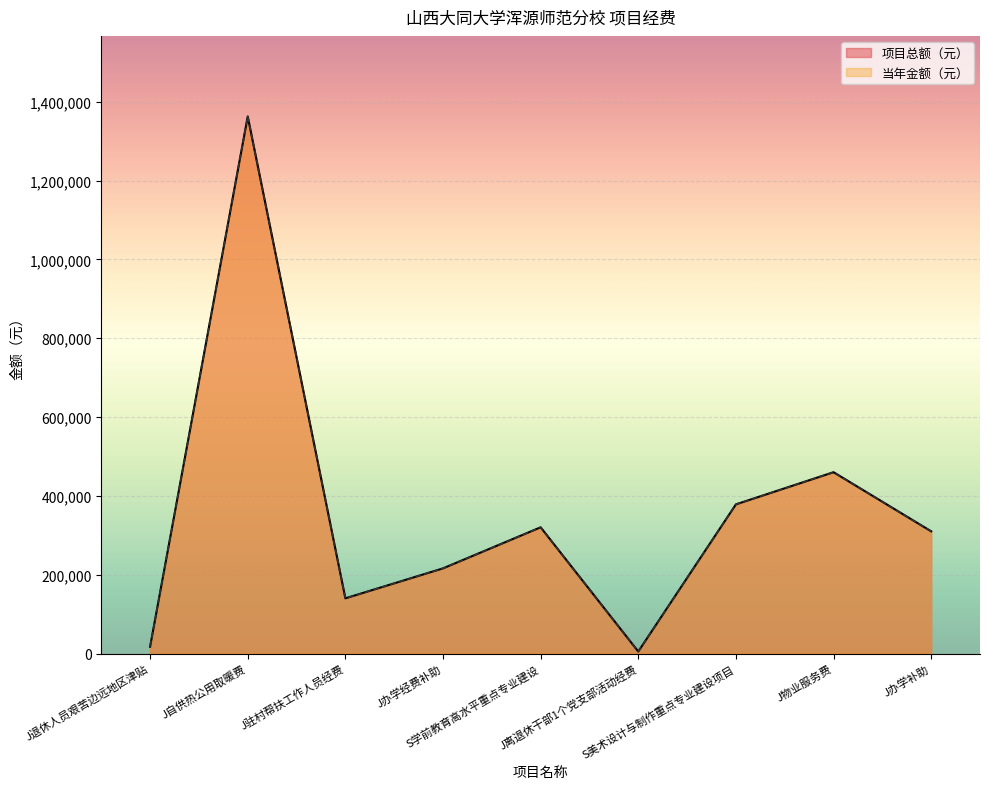

What position from the left is S学前教育高水平重点专业建设?

5